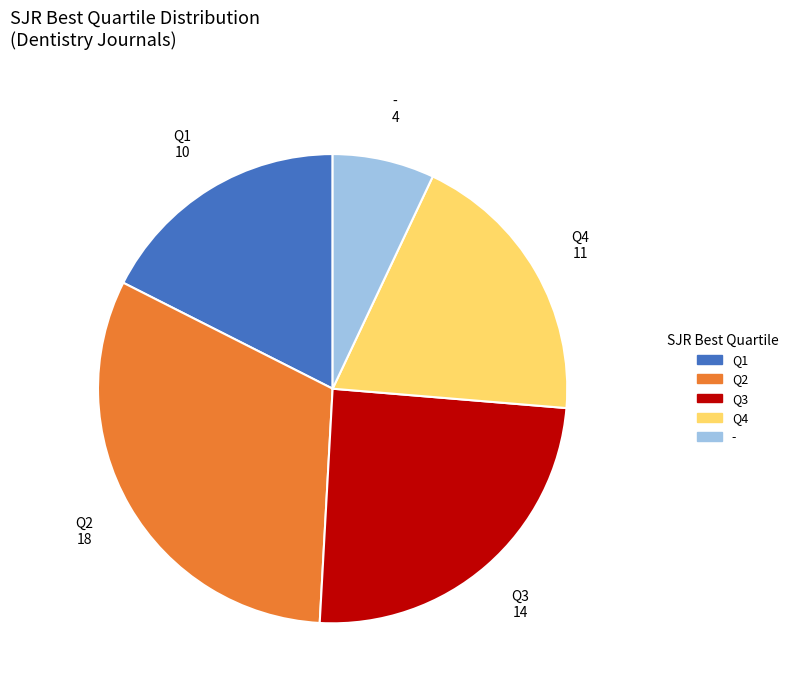

Does Q2 represent more than half of the total?

No